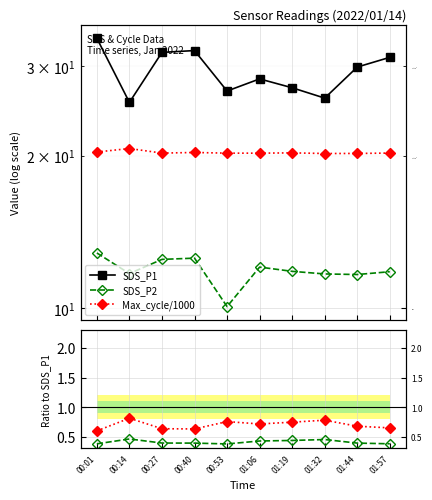

Is the value of SDS_P2/SDS_P1 at 01:19 greater than the value of SDS_P1 at 00:27?

No